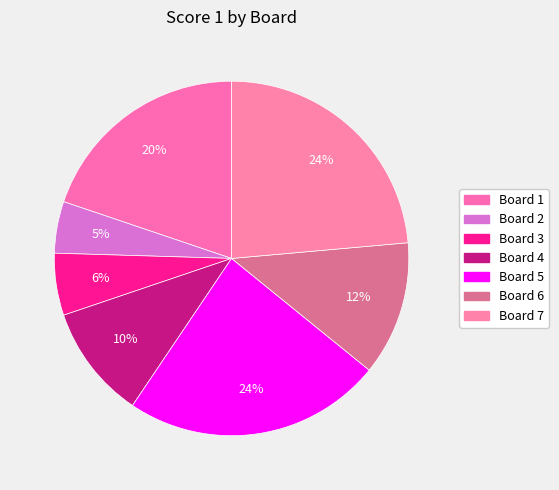

Rank the categories by value from highest to lowest.

Board 5, Board 7, Board 1, Board 6, Board 4, Board 3, Board 2